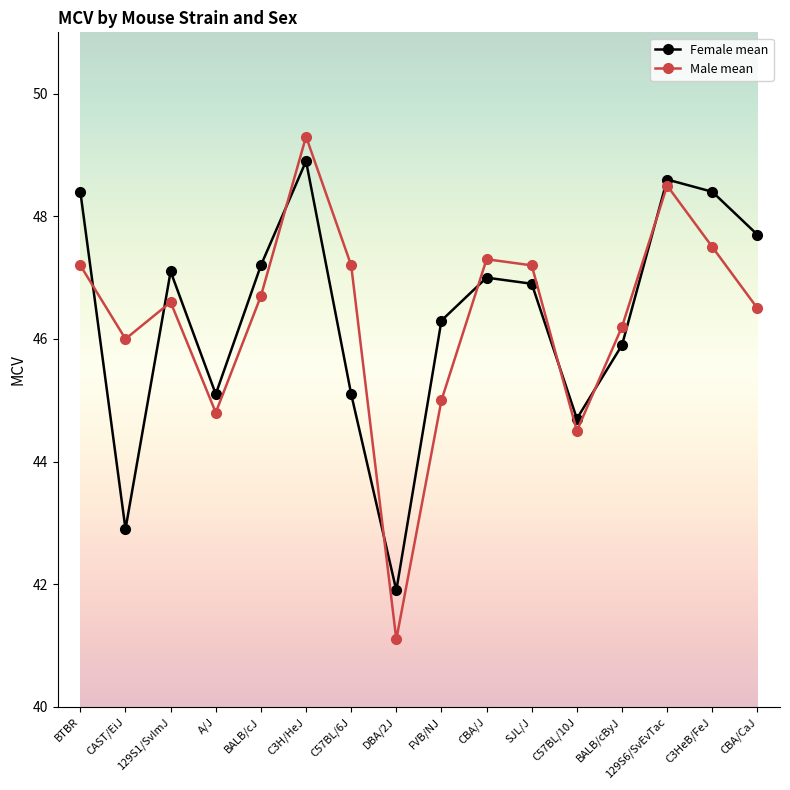

How many intersections are there between Female mean and Male mean?

8